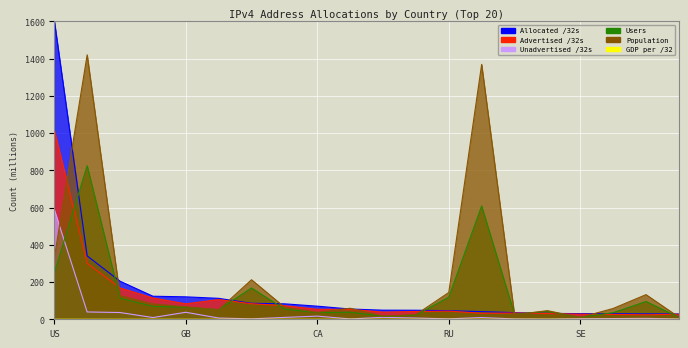

Count the GDP per /32 values in the range 0 to 1.

20